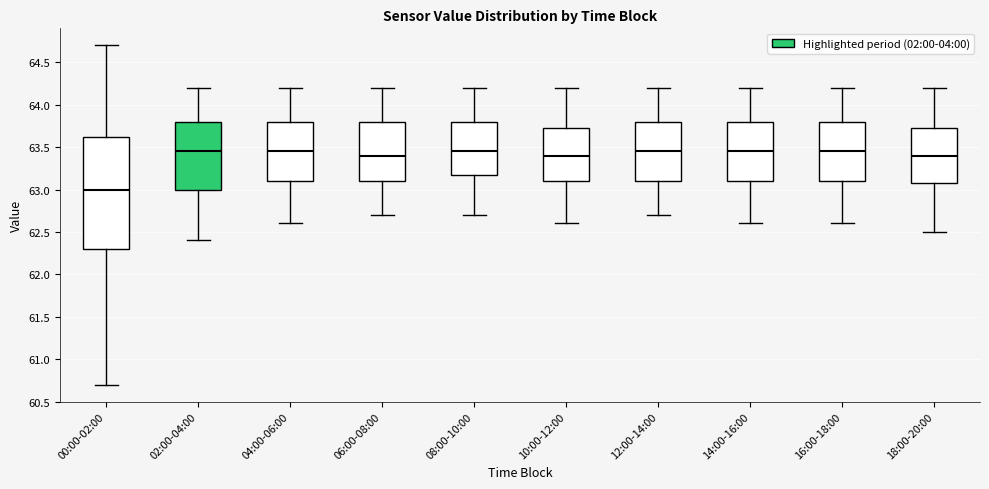

Where does the lower whisker of the box for 06:00-08:00 end on the y-axis? The values are not printed on the chart, so give them approximately, as read against the axis.

62.70